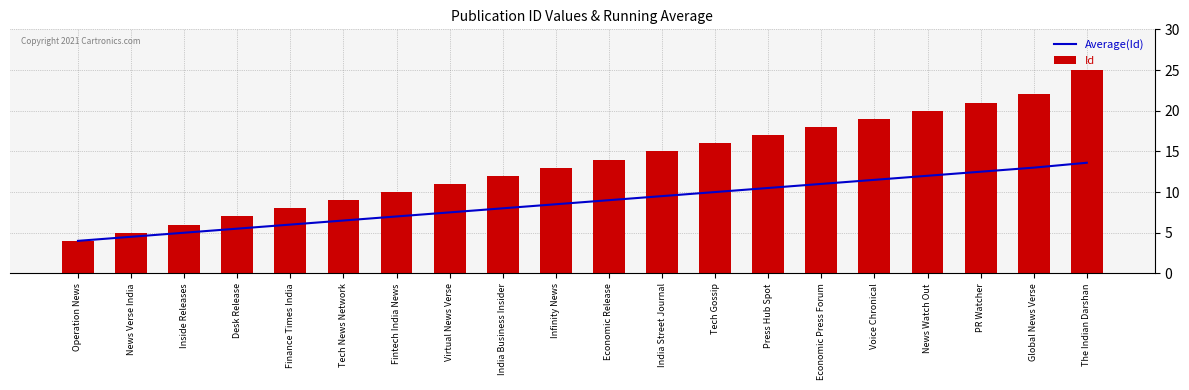

At which category is the sum across all series the highest?

The Indian Darshan